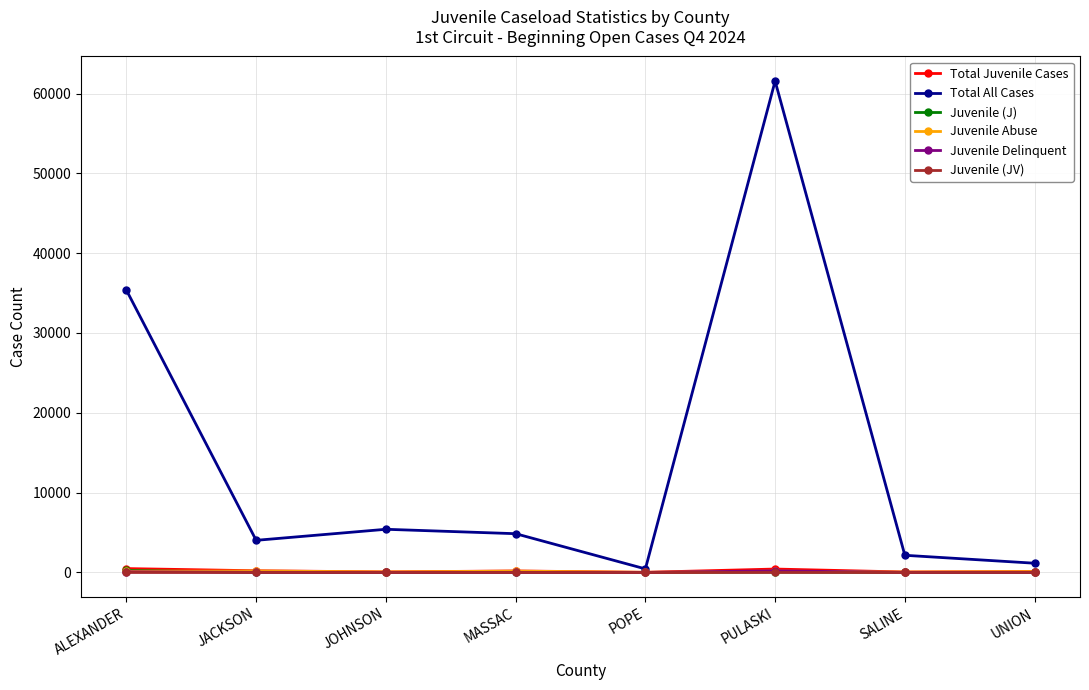

What is the total value across all series at ALEXANDER?

36338